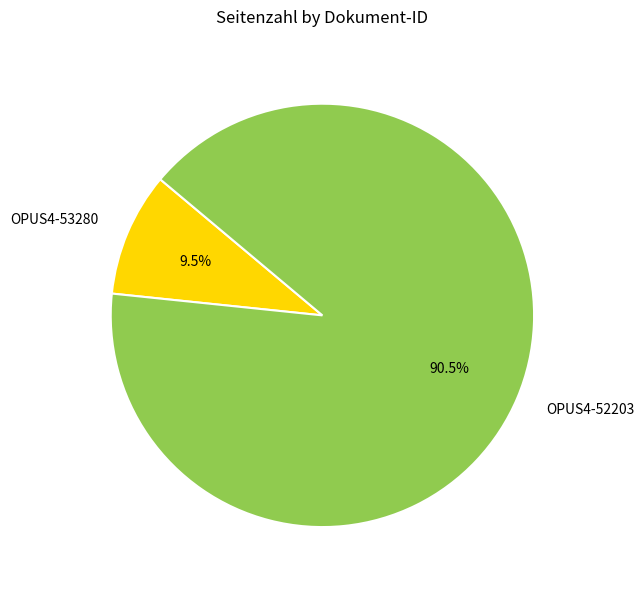

Rank the categories by value from lowest to highest.

OPUS4-53280, OPUS4-52203